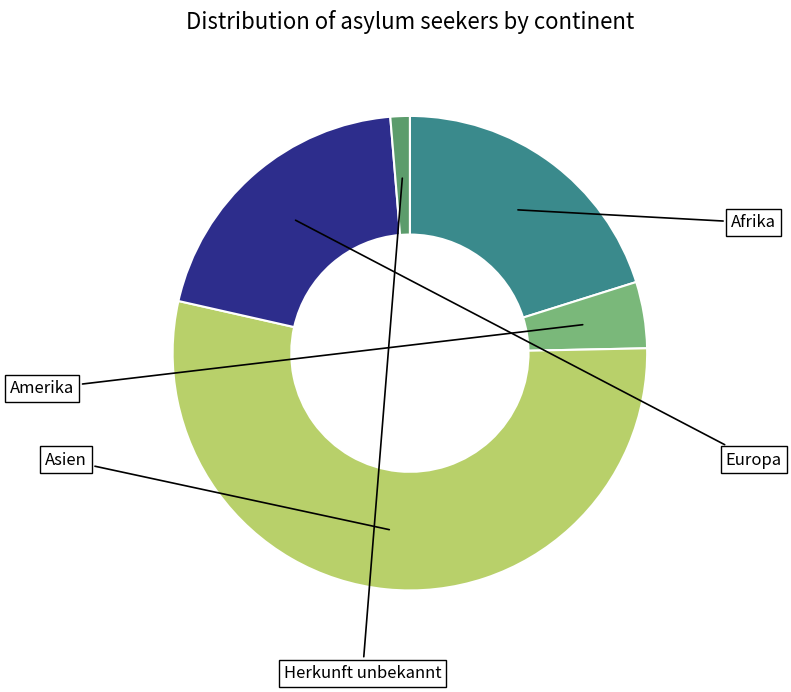

Is there a majority slice in this chart?

Yes